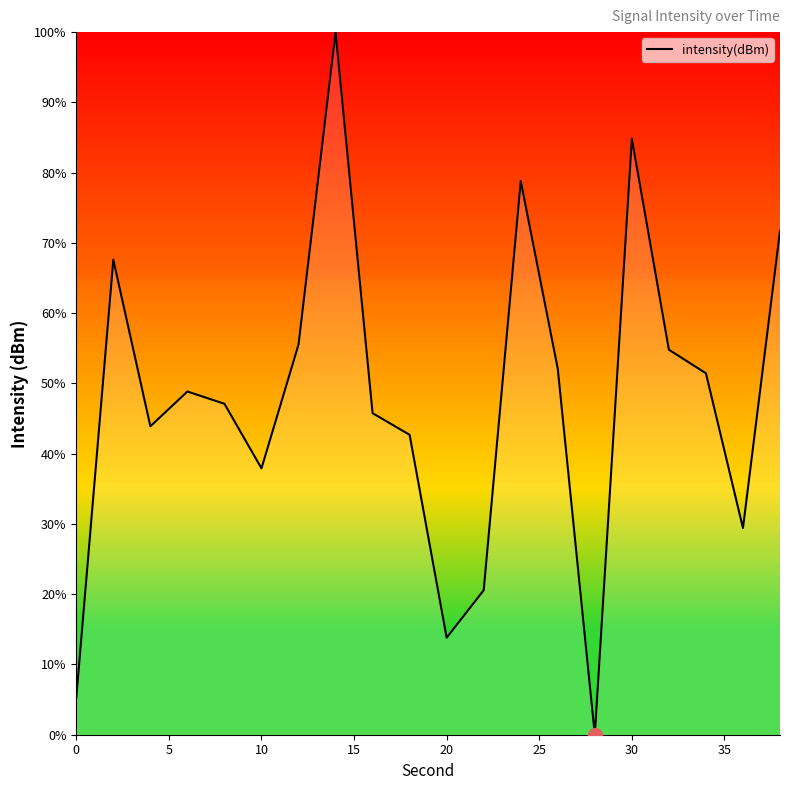

What is the difference between the maximum and minimum values?

100.0